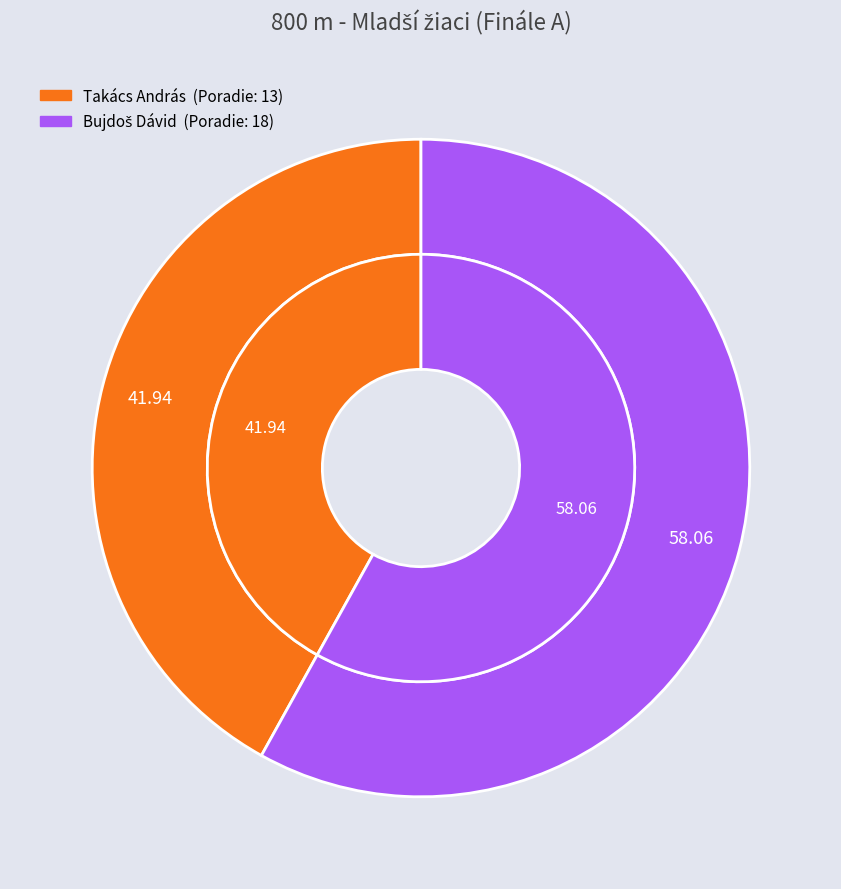

How many slices are in this pie chart?

2